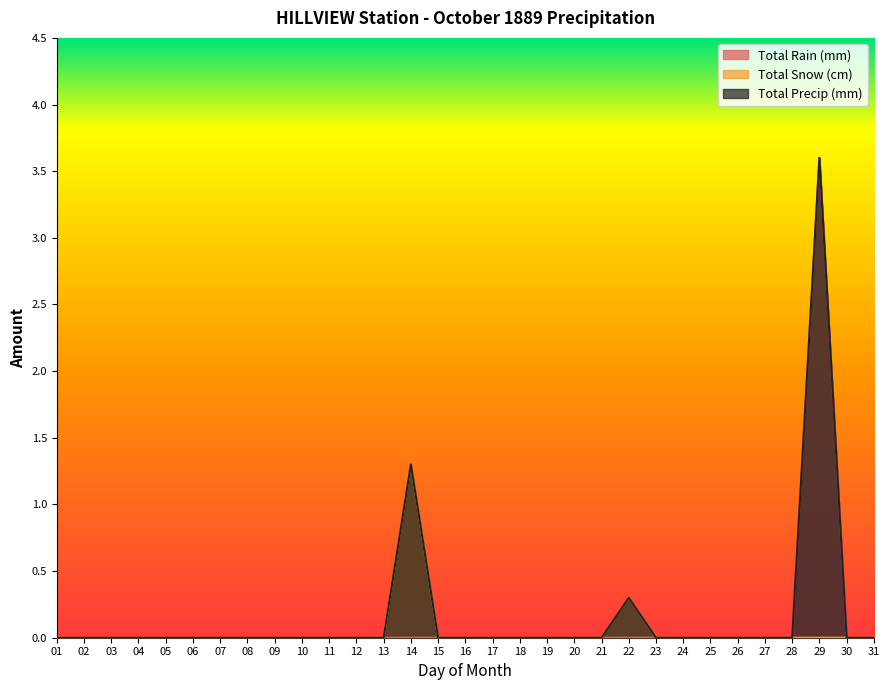

At how many categories does at least one series exceed 1?

2